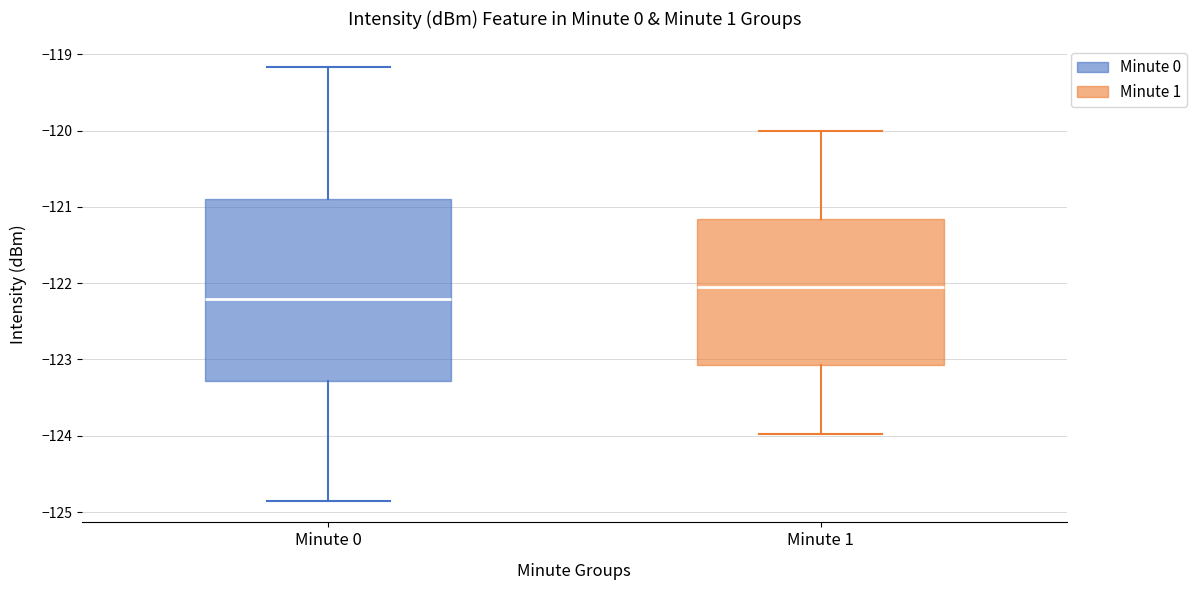

Reading left to right, transcribe this box plot: for each box, give where its median line is, the range the box spans, and where its two whiskers end, as read against the y-axis. The values are not printed on the chart, so give them approximately, as read against the axis.

Minute 0: median -122.2, box -123.3 to -120.9, whiskers -124.9 to -119.2
Minute 1: median -122.1, box -123.1 to -121.2, whiskers -124.0 to -120.0